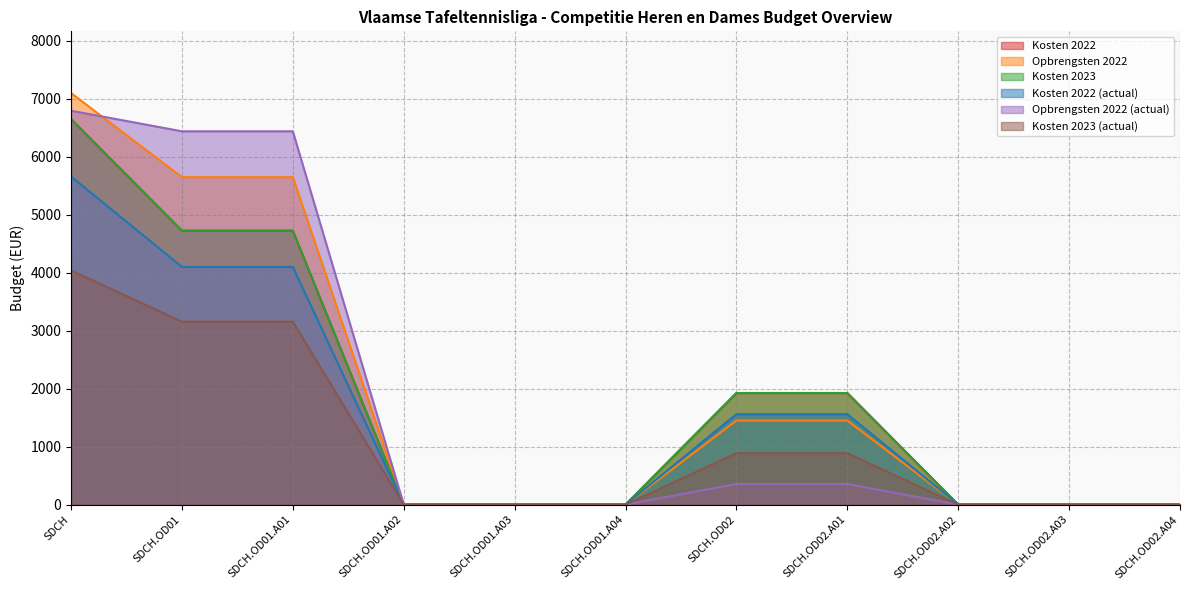

How many Kosten 2022 values are between 0 and 4725?

10